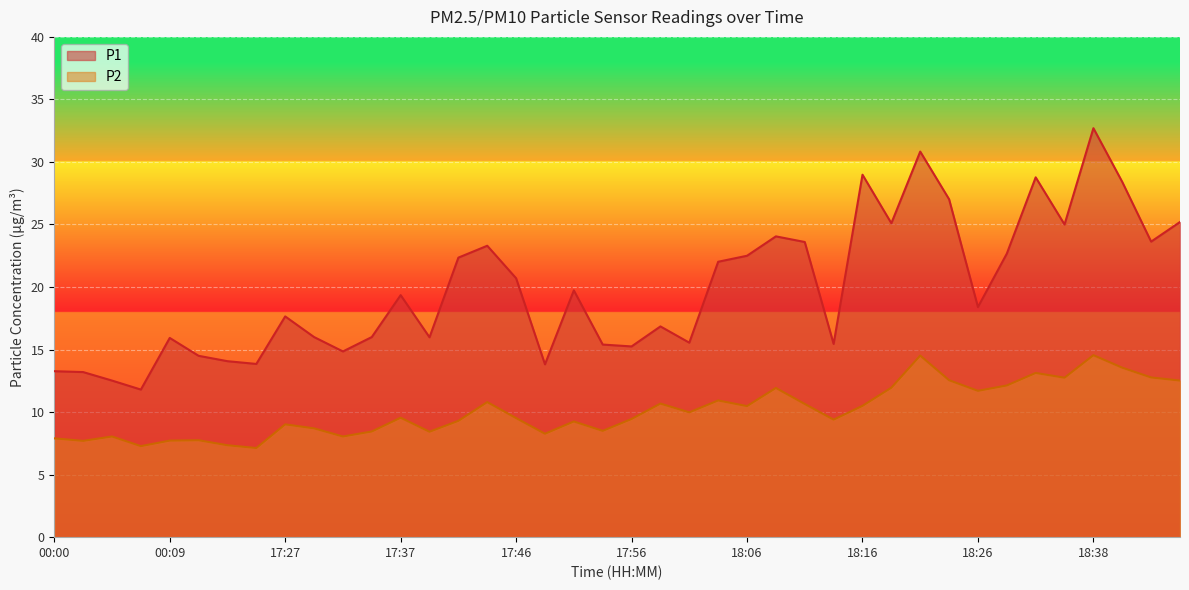

True or false: P2 and P1 cross at least once.

False